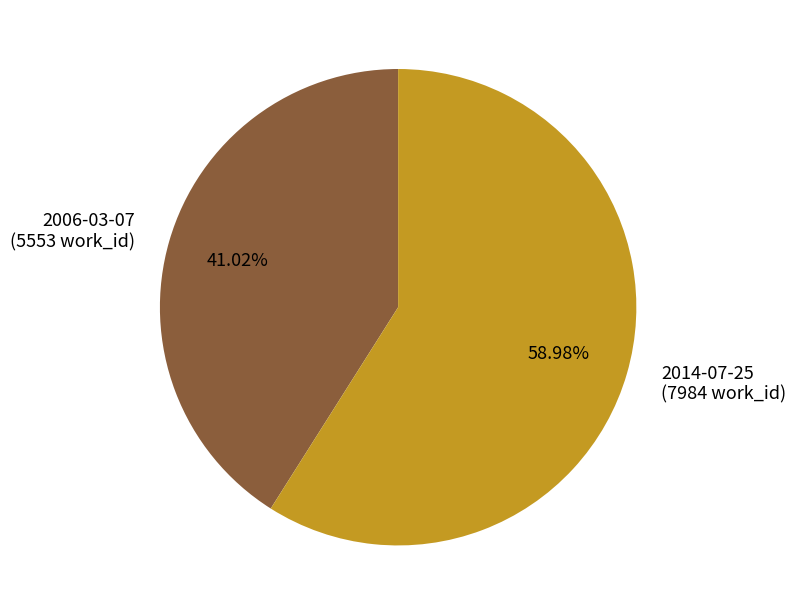

Approximately how many times larger is the value at 2014-07-25 compared to 2006-03-07?

1.4